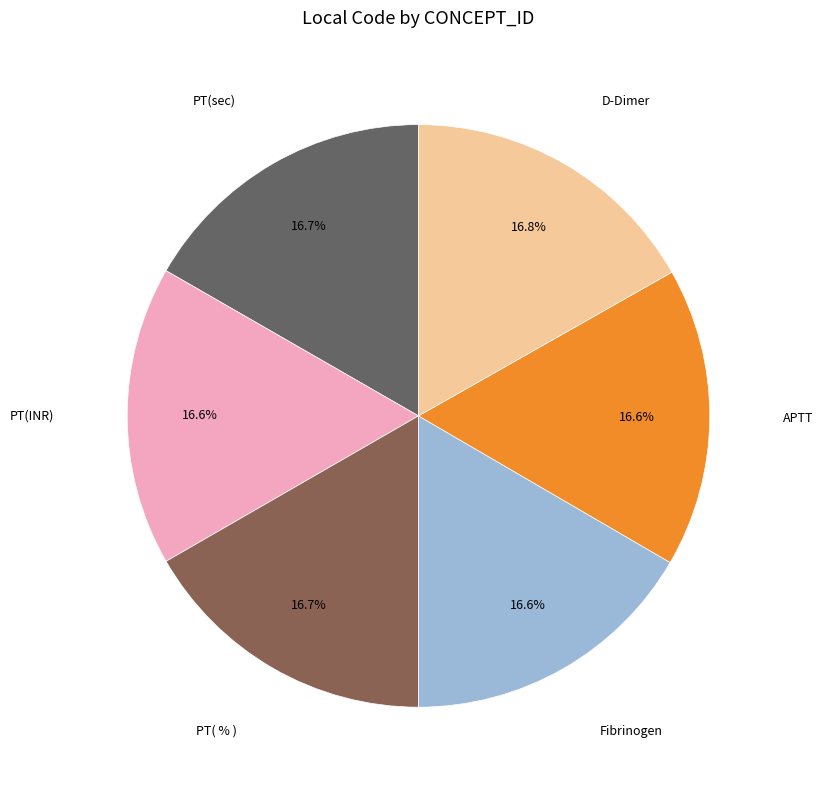

Is there any slice that represents more than half of the pie?

No